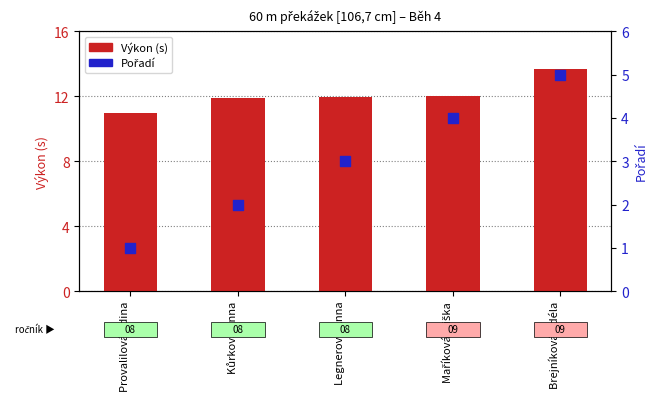

Which series has the largest Y range (max minus min)?

Pořadí